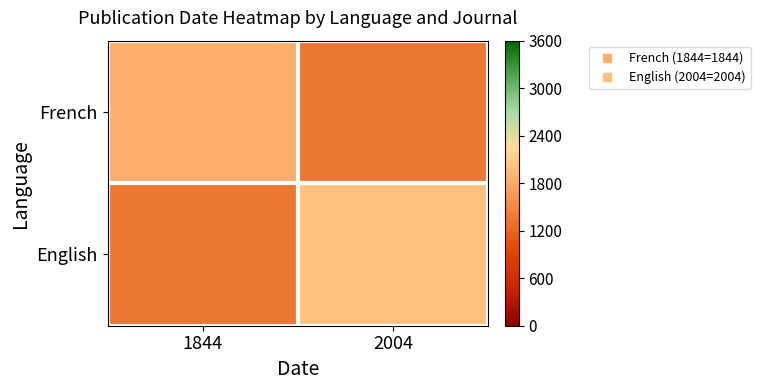

List the series in order of their overall mean, highest first.

French, English